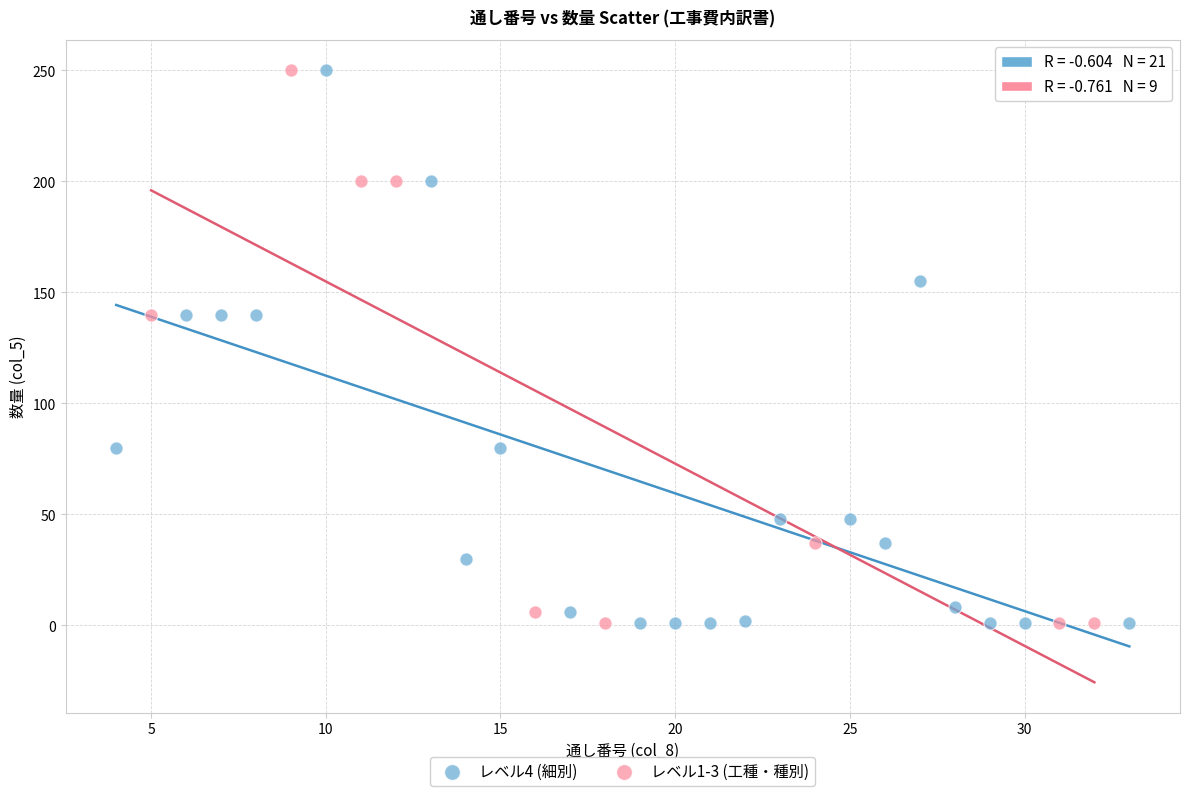

What are all the series names shown in the legend?

レベル4 (細別), レベル1-3 (工種・種別)